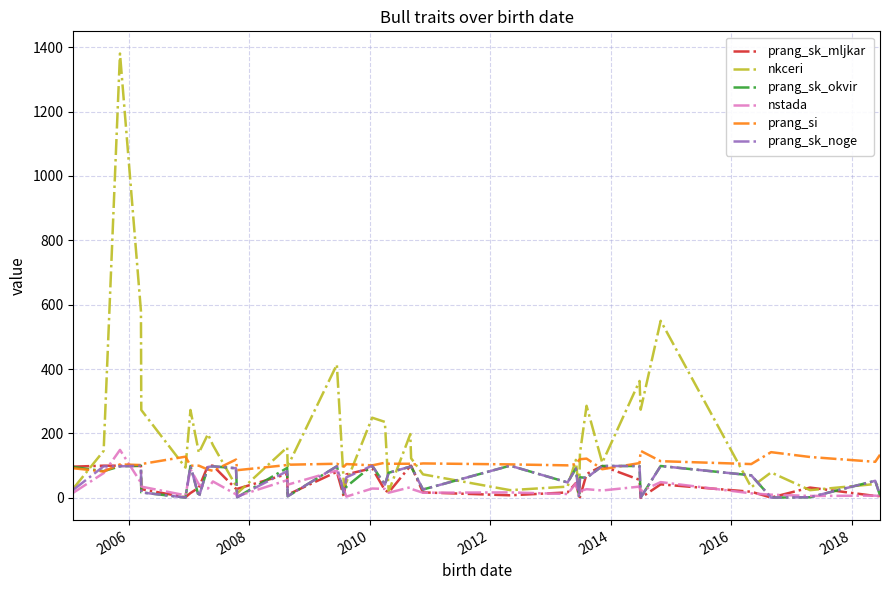

What is the maximum value shown in the chart?

1380